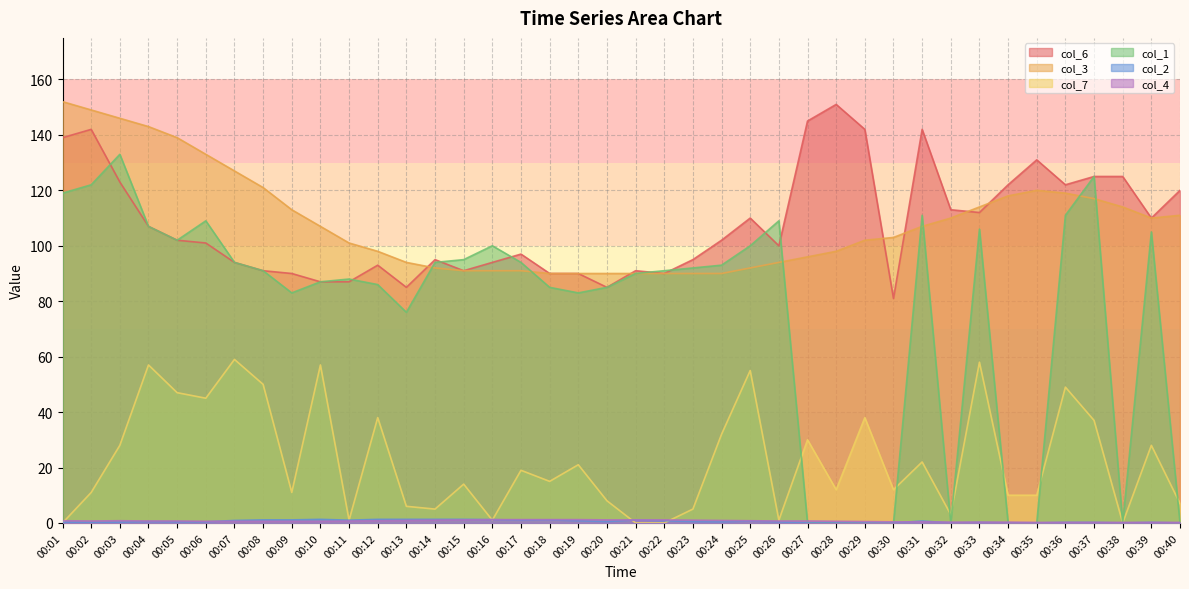

Rank the series at 00:05 from highest to lowest value.

col_3, col_6, col_1, col_7, col_4, col_2